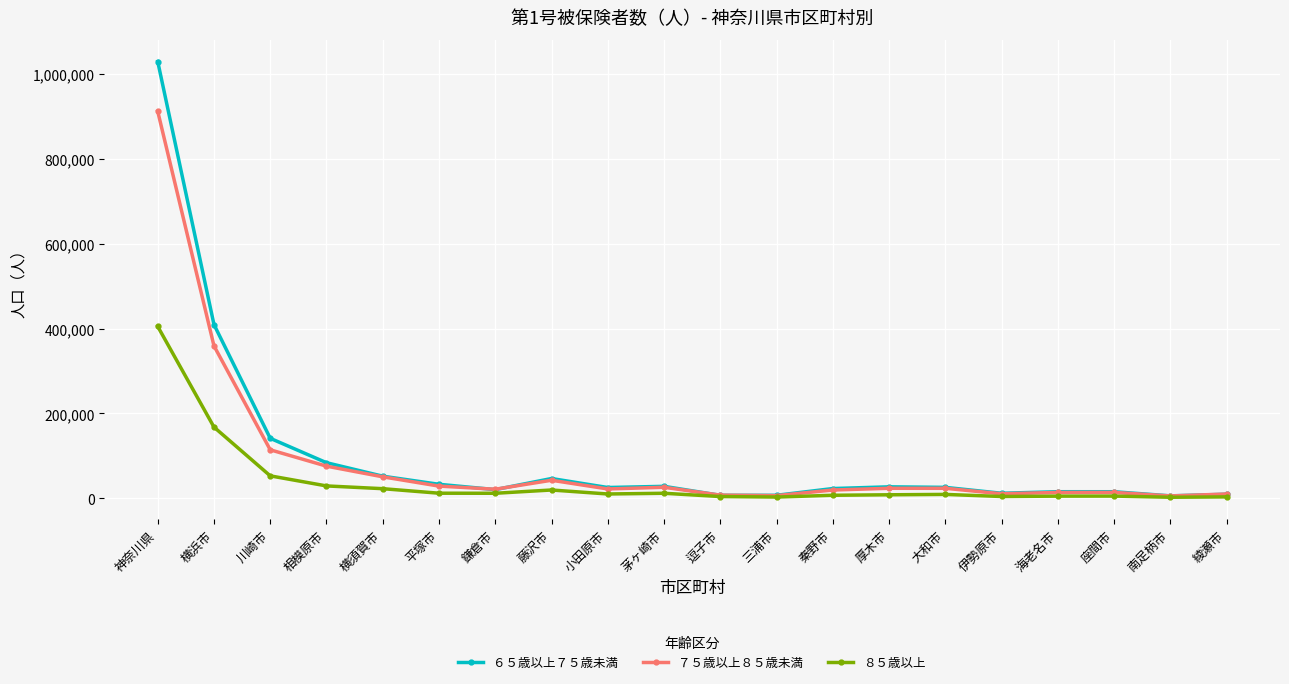

List the series in order of their peak value, lowest first.

８５歳以上, ７５歳以上８５歳未満, ６５歳以上７５歳未満